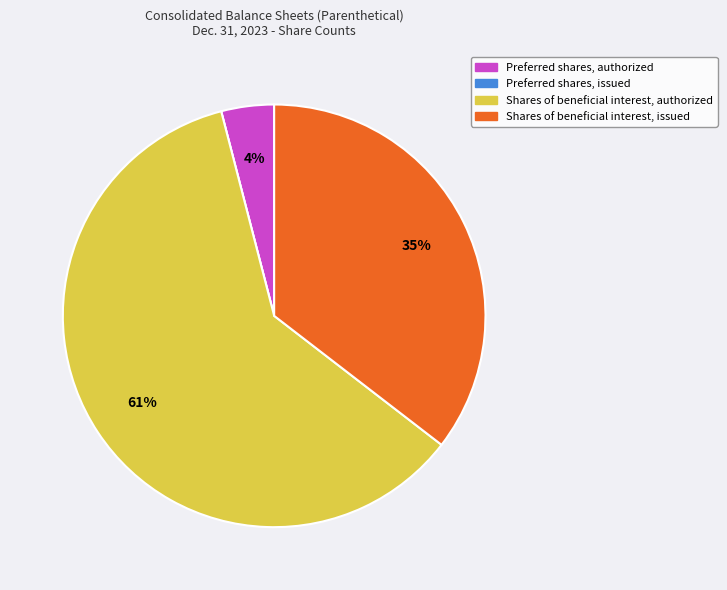

To the nearest percent, what percentage of the pie is Shares of beneficial interest, authorized?

61%